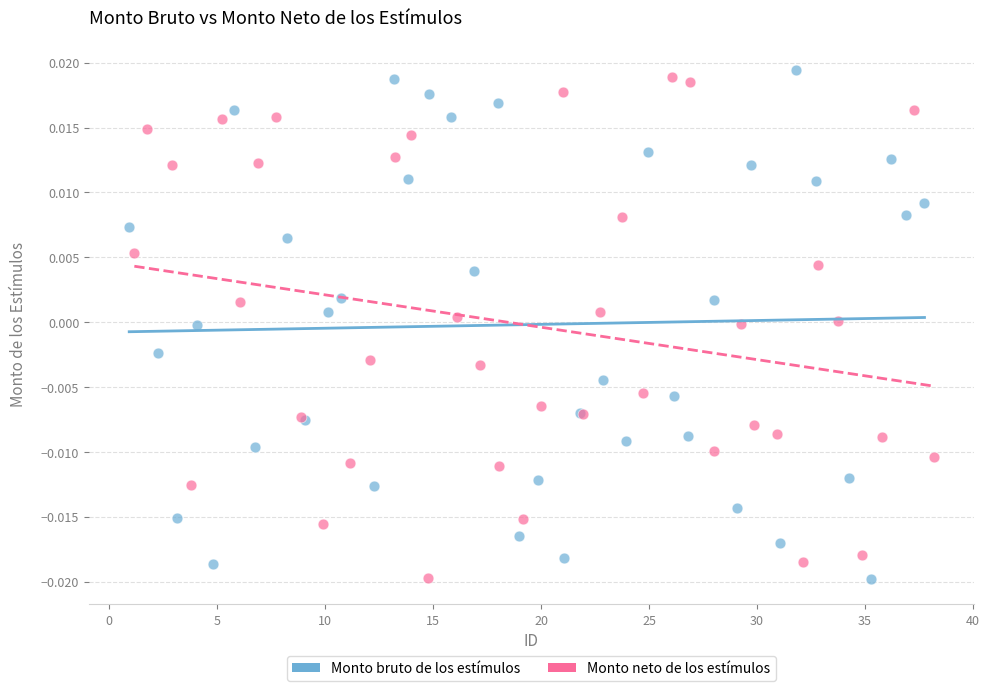

What are all the series names shown in the legend?

Monto bruto de los estímulos, Monto neto de los estímulos